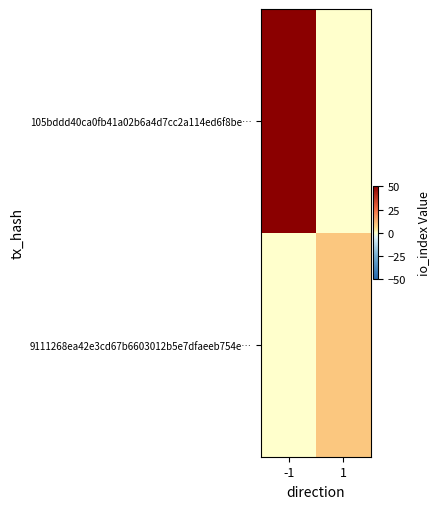

What value does the 9111268ea42e3cd67b6603012b5e7dfaeeb754e… series have at 1?

9.0